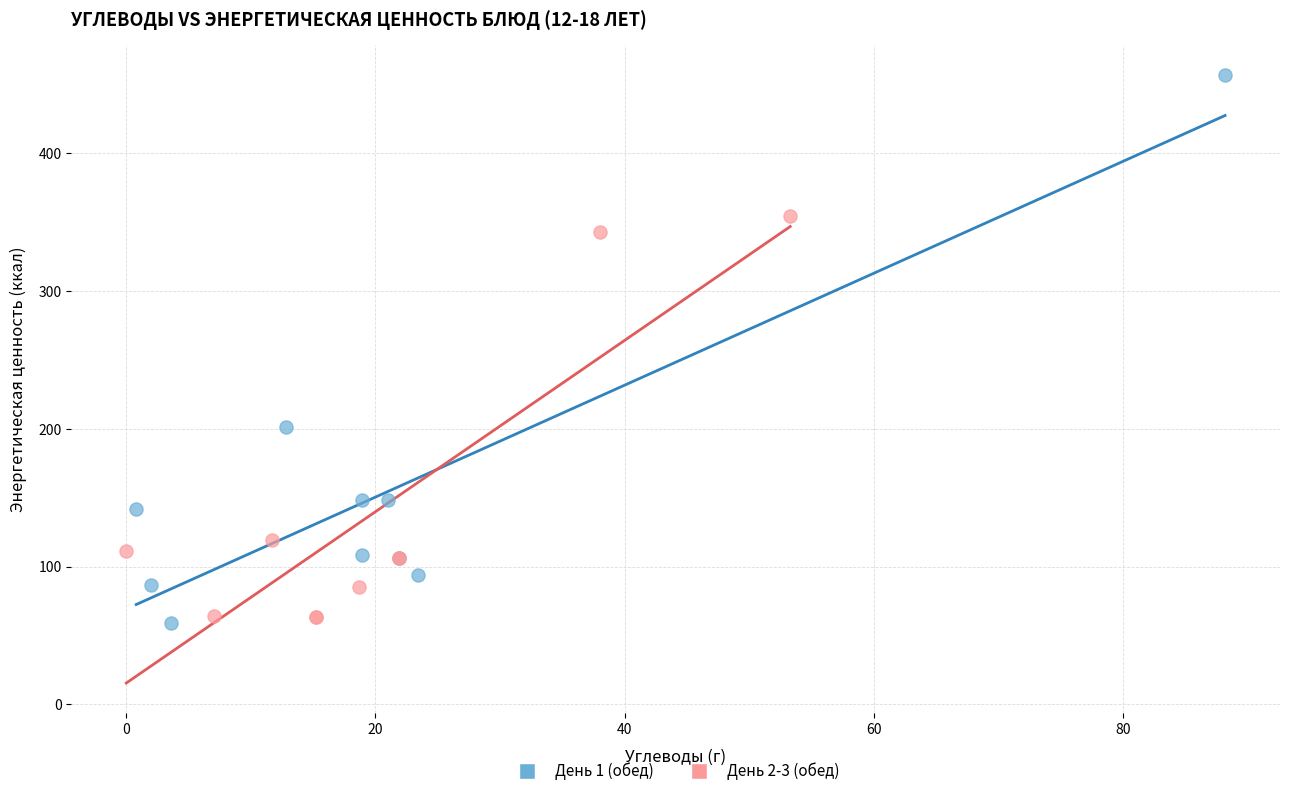

Which series contains the highest Y value?

День 1 (обед)